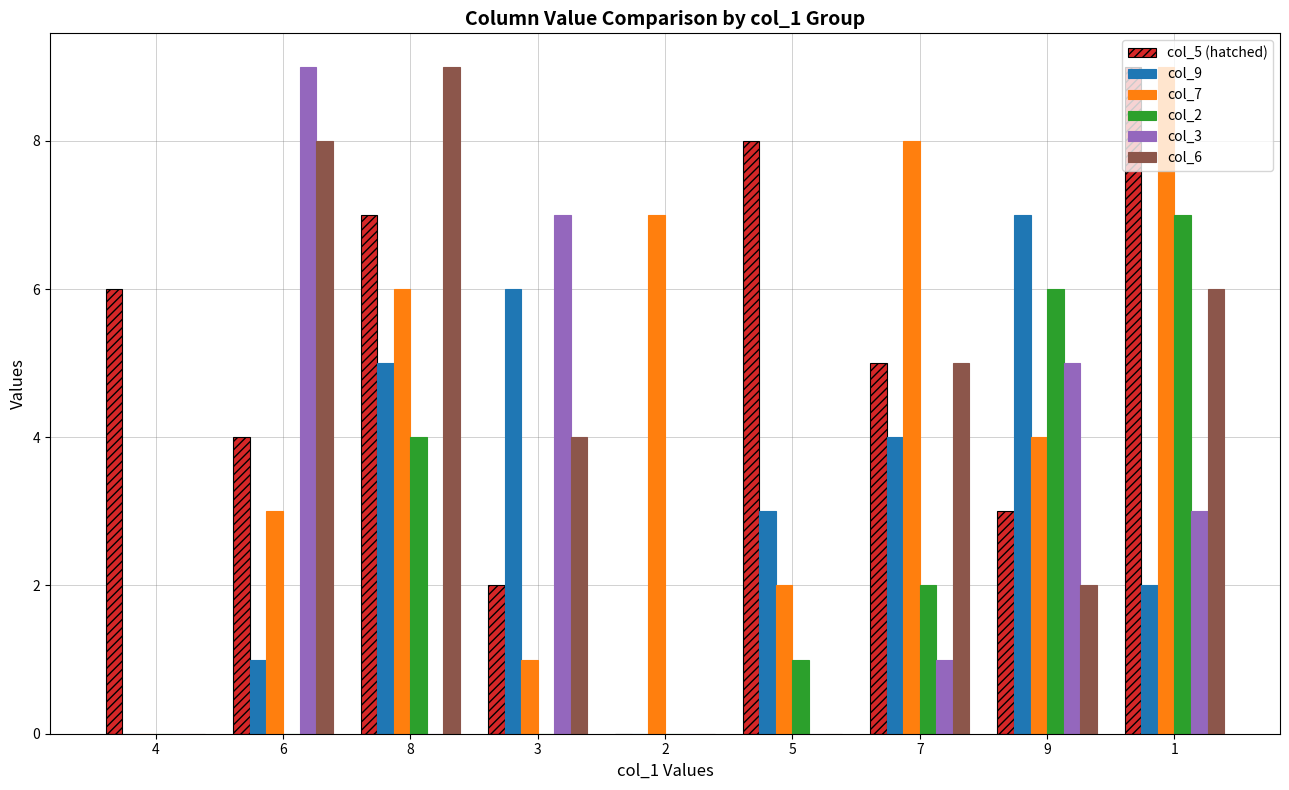

True or false: col_5 (hatched) has a value of 3 at 6.

False